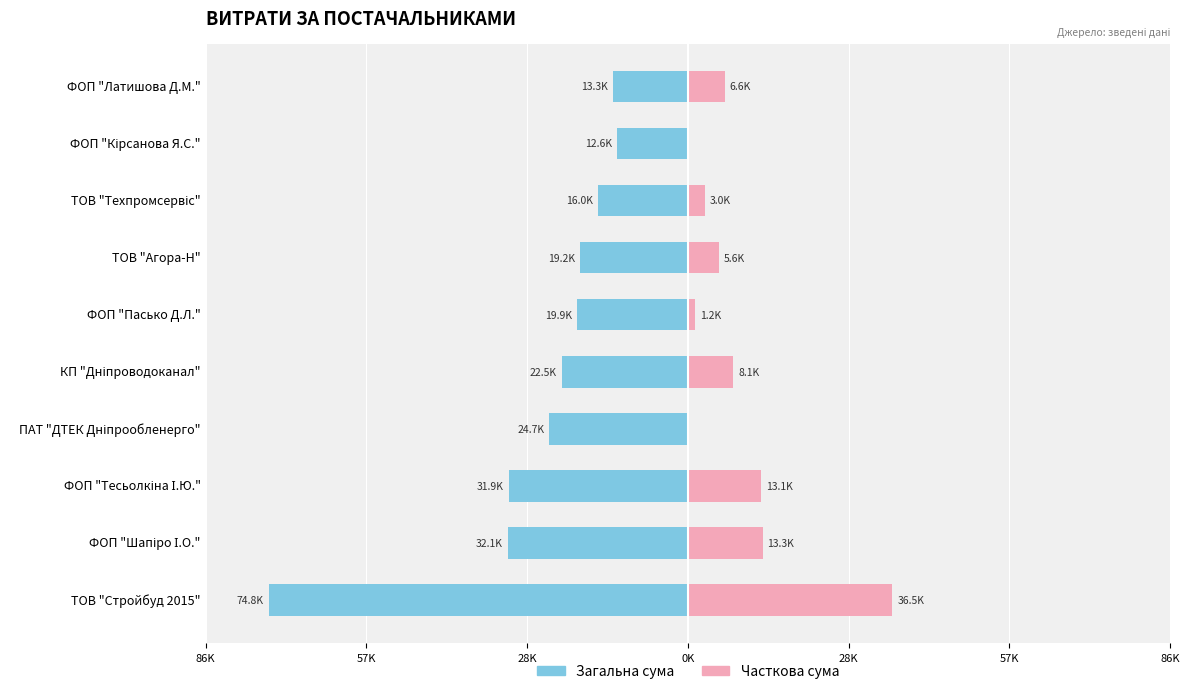

What is the value of the Сума (ліво) bar at the 2nd from the left?

-32095.6